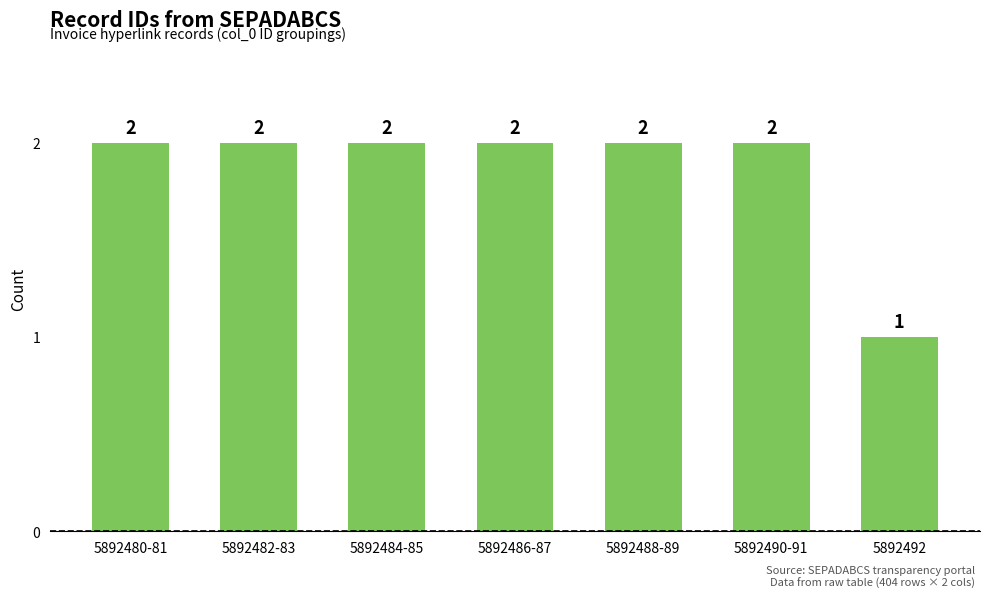

What is the value of the 6th bar from the left?

2